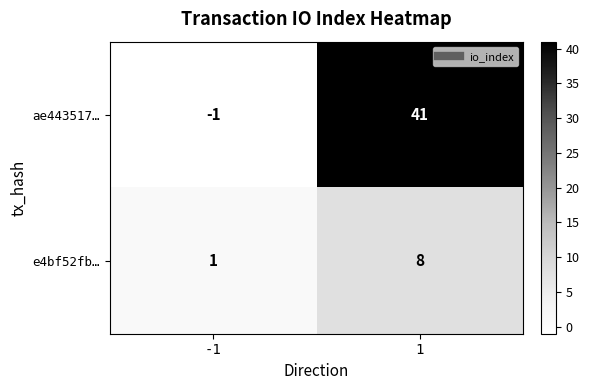

What is the minimum value shown in the chart?

-1